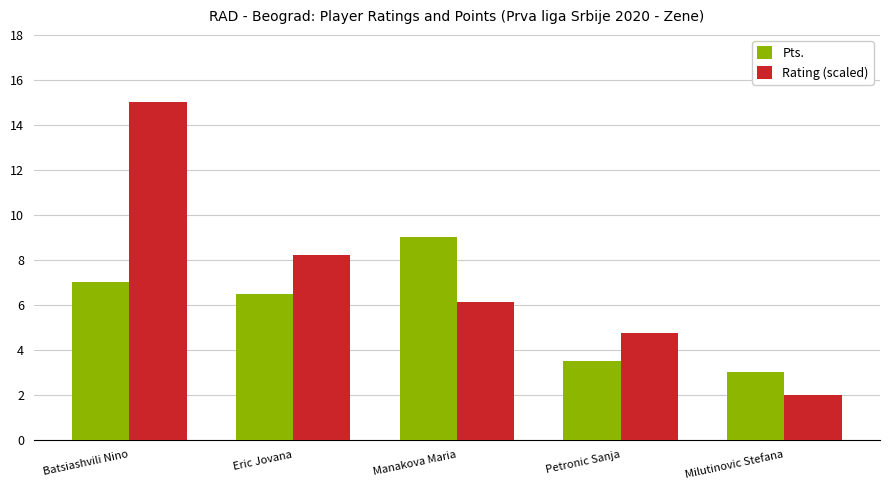

What is the sum of all Rating (scaled) values?

36.1